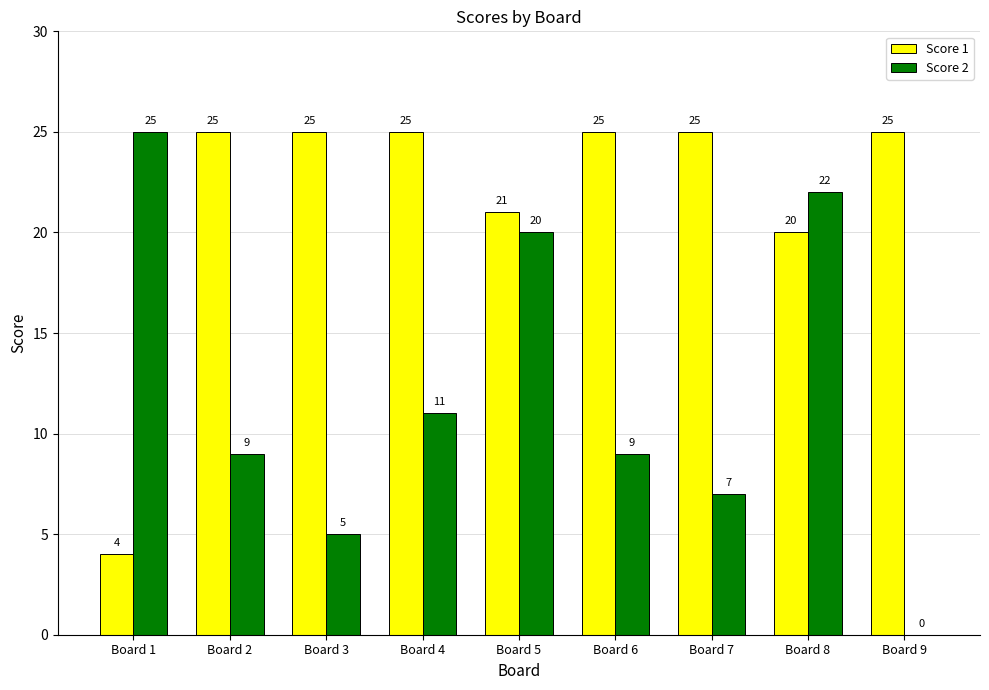

What is the sum of all Score 2 values?

108